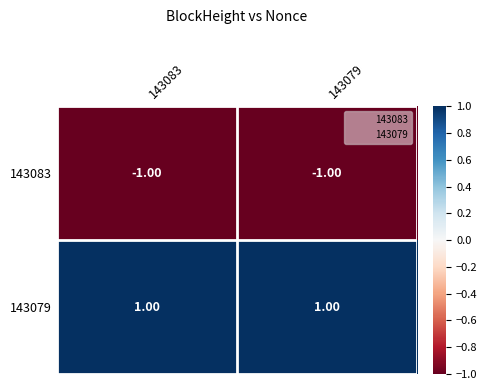

Rank the series at 143079 from highest to lowest value.

143079, 143083